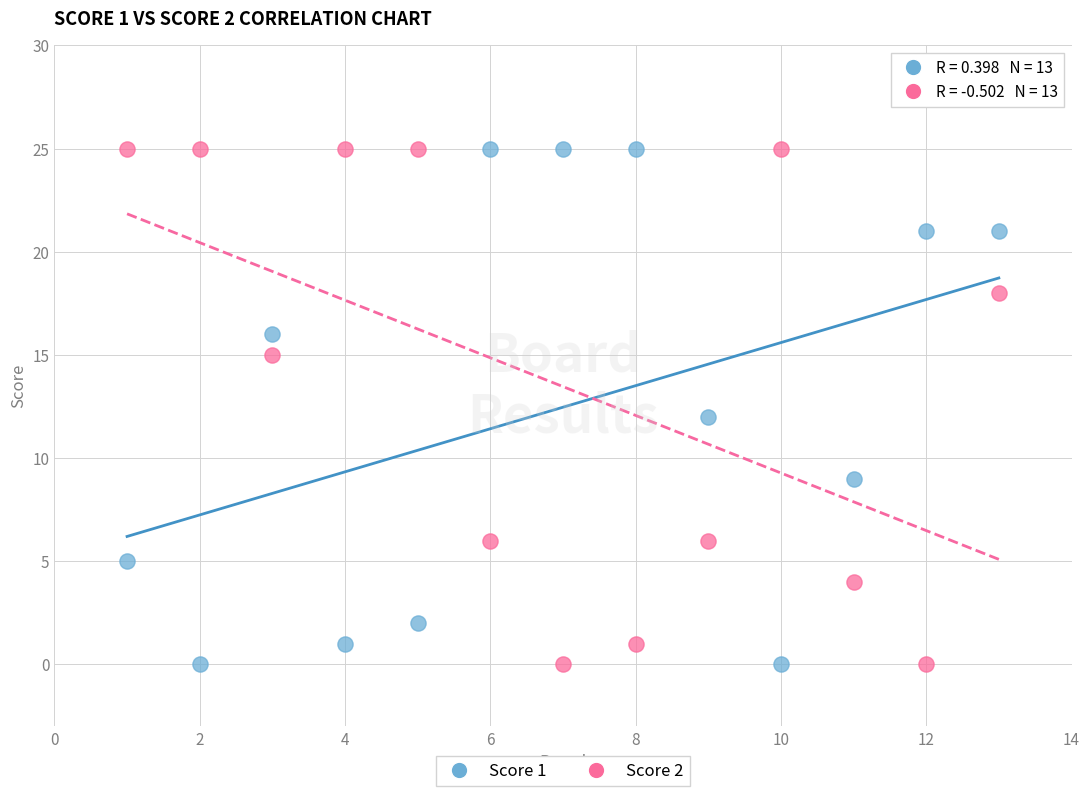

What is the X range (max minus min) for the scatter plot?

12